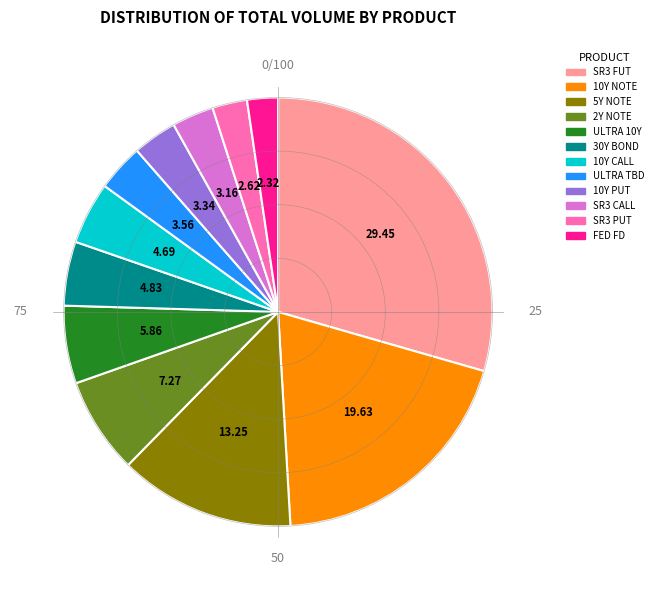

Is there any slice that represents more than half of the pie?

No